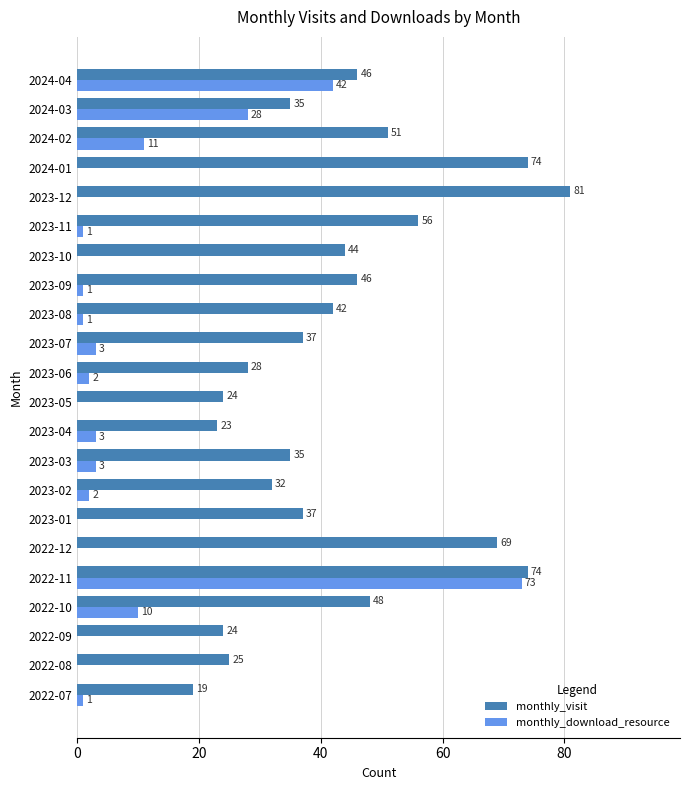

At which label is monthly_visit closest to 50?

2024-02